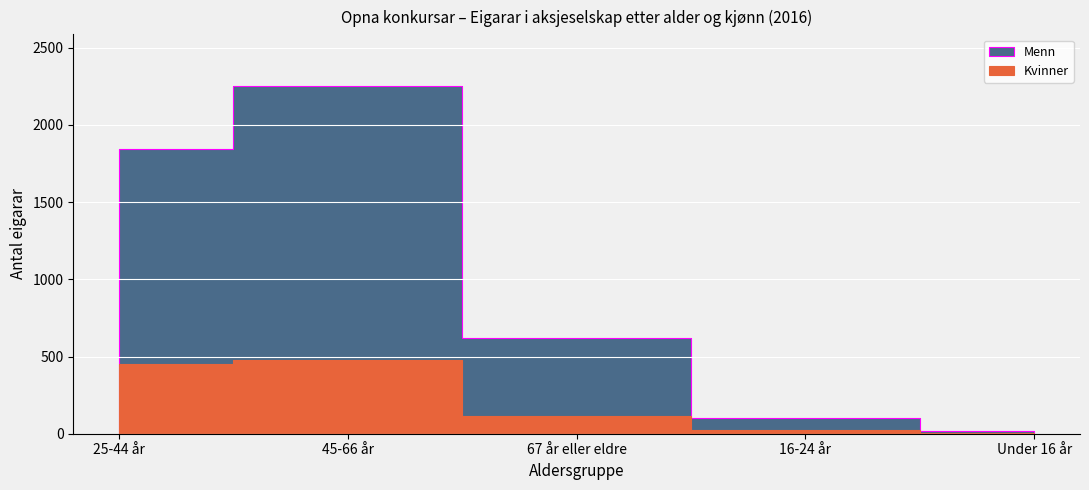

At how many categories does at least one series exceed 1077?

2